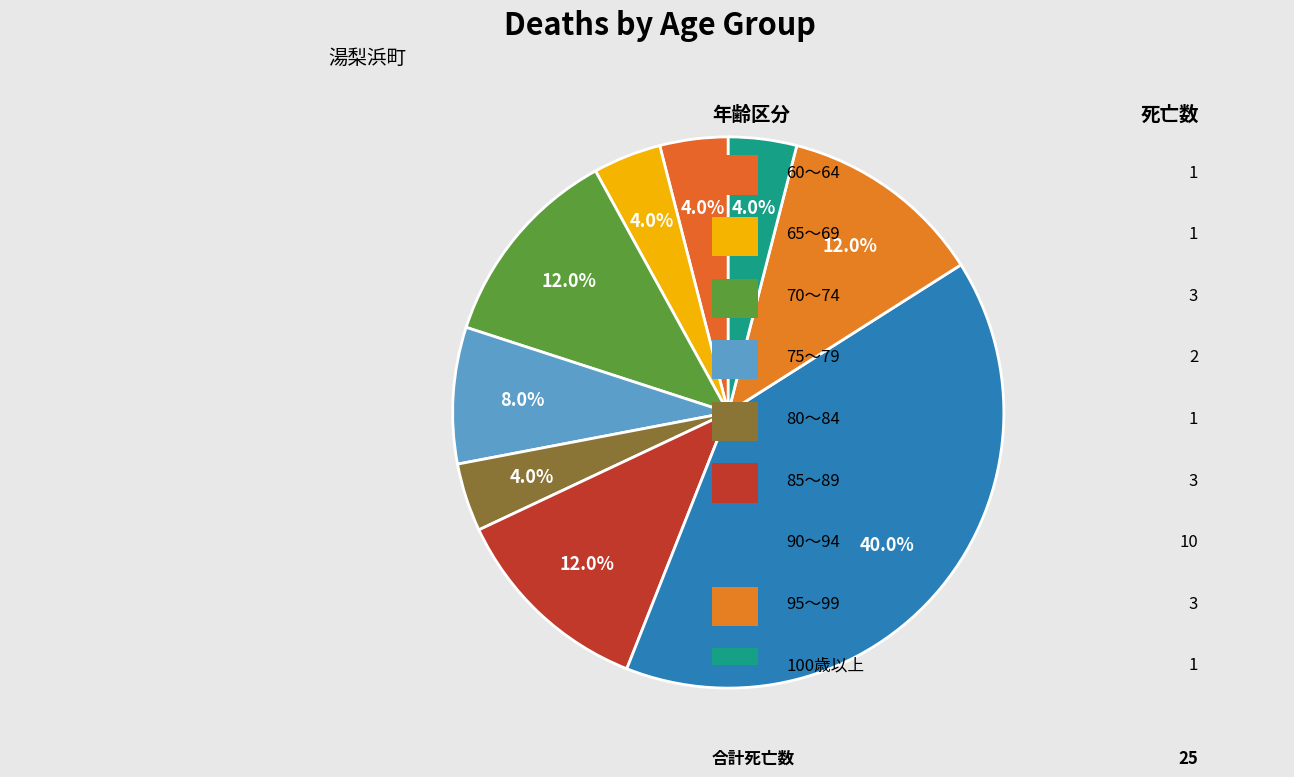

How many segments does this pie chart have?

9